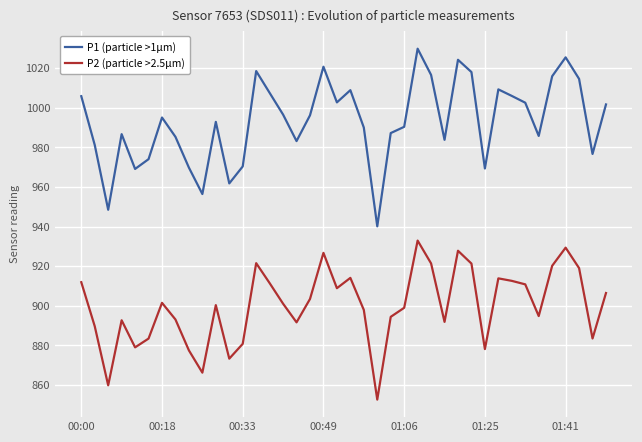

What is the sum of all P1 (particle >1µm) values?

39716.9